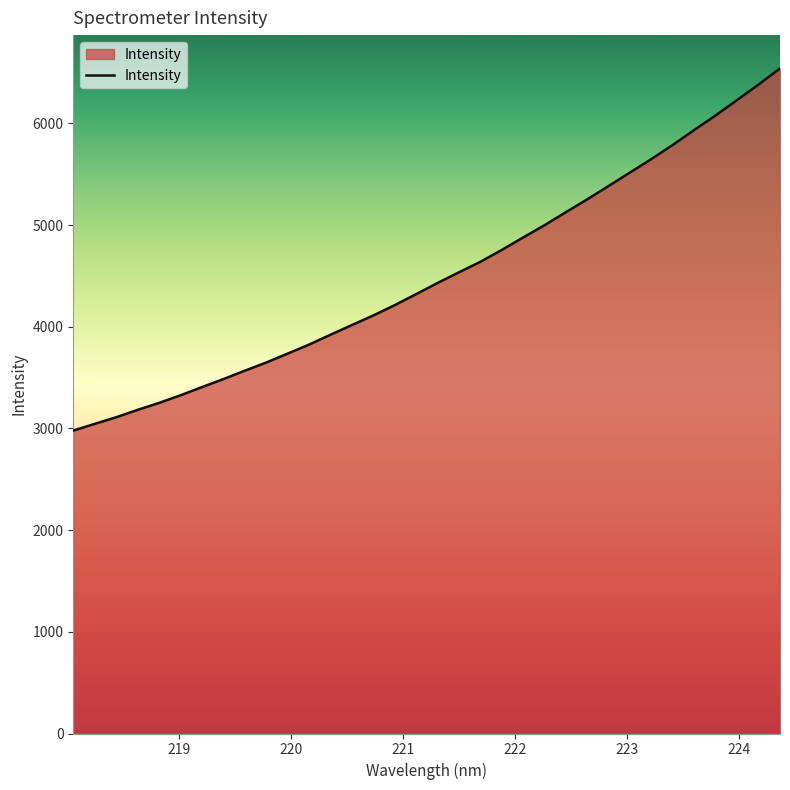

What is the minimum value shown in the chart?

2979.1